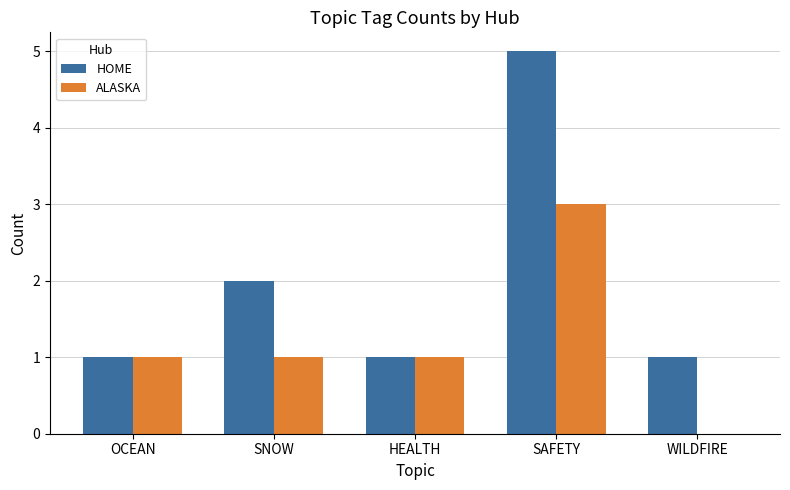

At which label does HOME reach its peak?

SAFETY